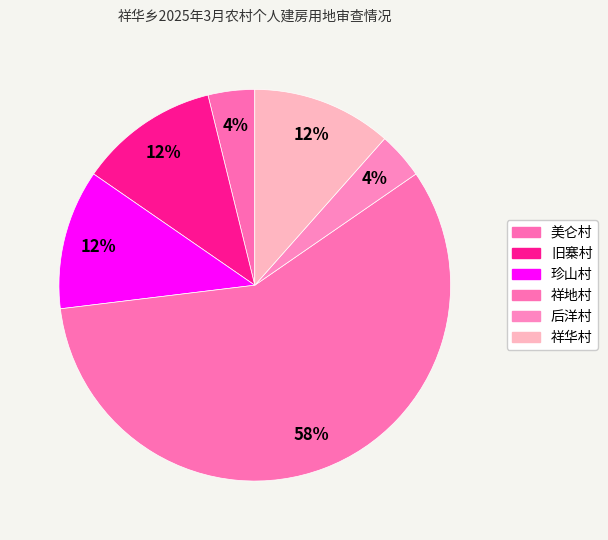

How many segments does this pie chart have?

6